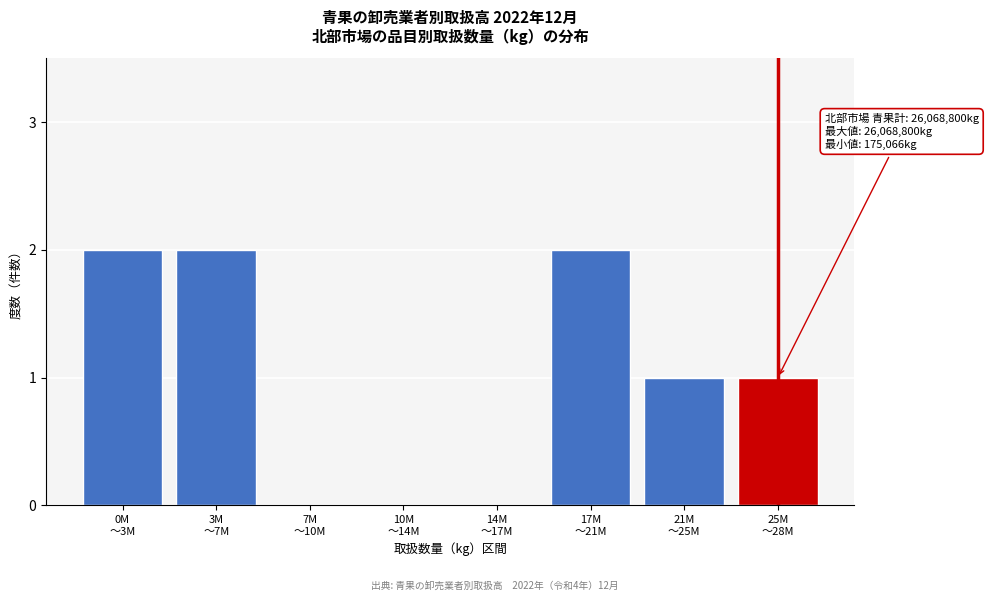

What is the sum of all values?

8